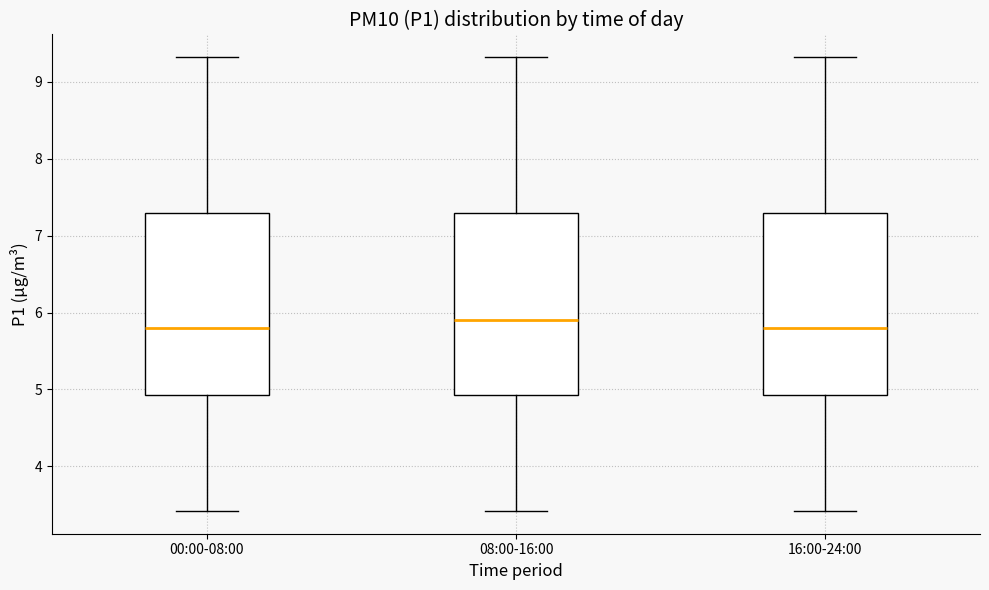

Reading left to right, transcribe this box plot: for each box, give where its median line is, the range the box spans, and where its two whiskers end, as read against the y-axis. The values are not printed on the chart, so give them approximately, as read against the axis.

00:00-08:00: median 5.8, box 4.9 to 7.3, whiskers 3.4 to 9.3
08:00-16:00: median 5.9, box 4.9 to 7.3, whiskers 3.4 to 9.3
16:00-24:00: median 5.8, box 4.9 to 7.3, whiskers 3.4 to 9.3